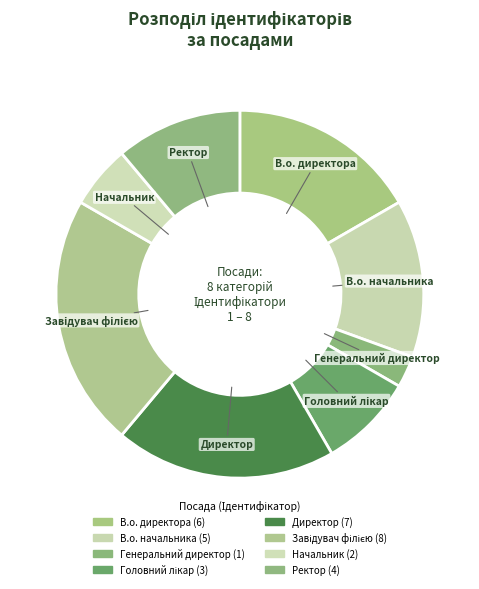

Which slice is the smallest?

Генеральний директор